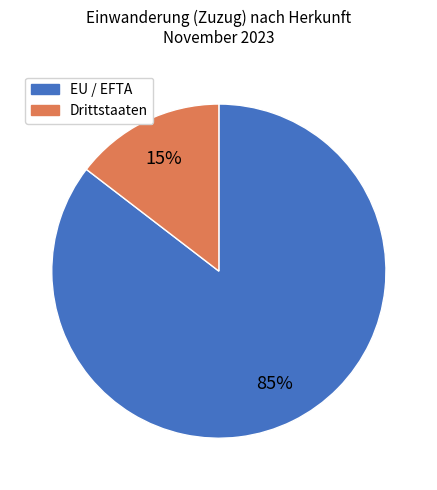

Which slice is the largest?

EU / EFTA